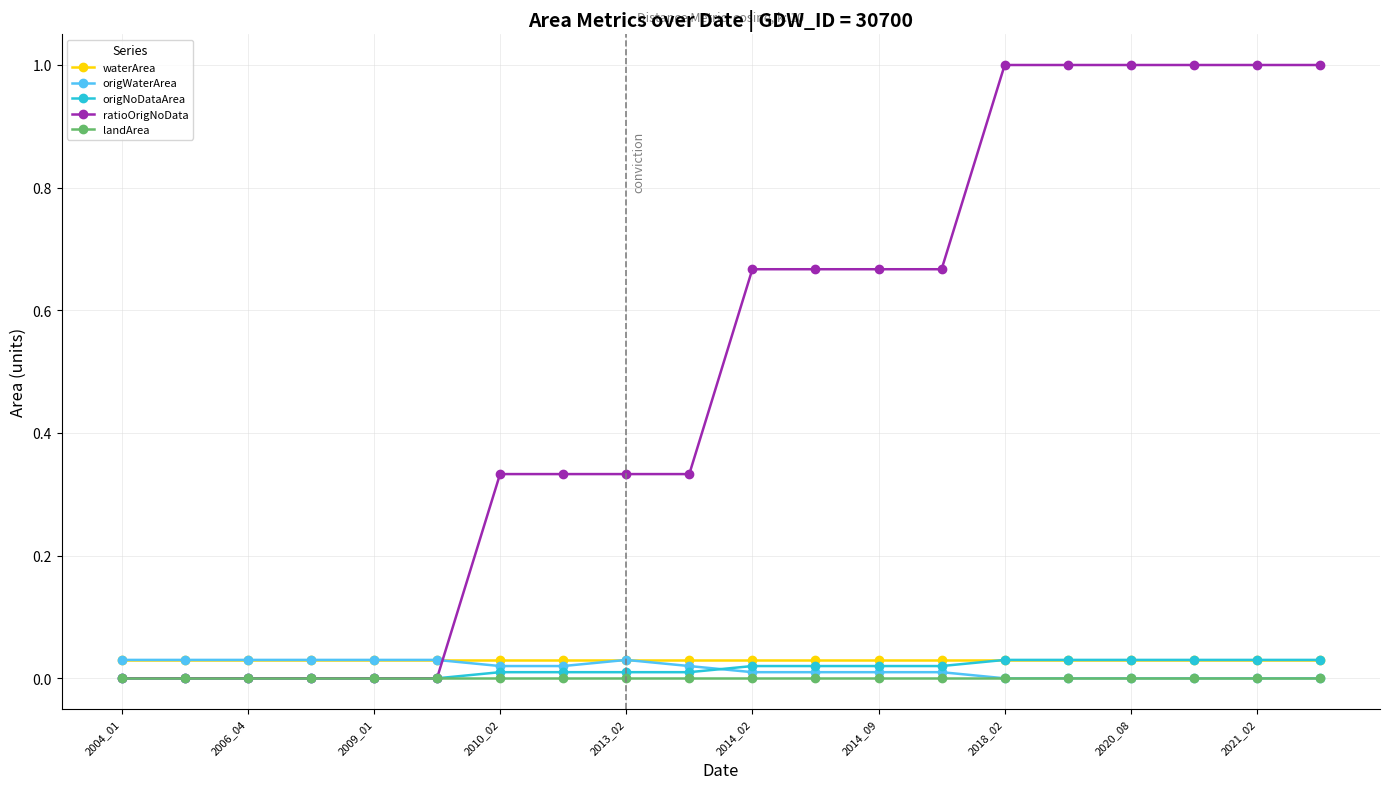

Which series has the widest spread of values?

ratioOrigNoData